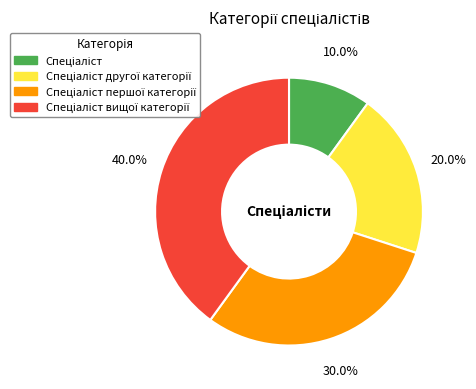

Count the number of slices in the pie.

4